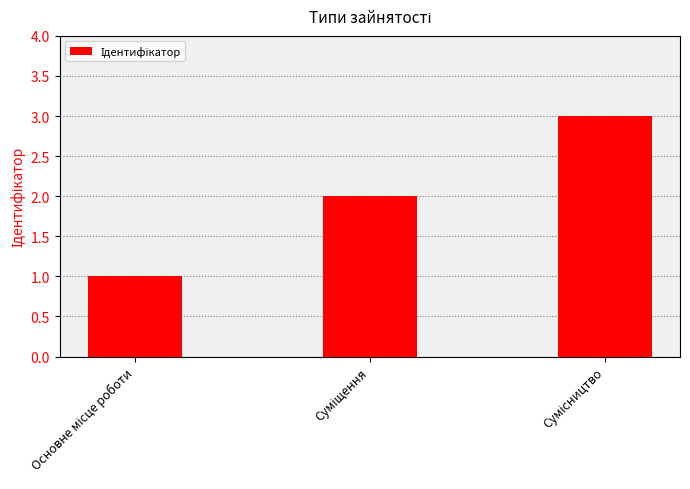

Reading left to right, list all the values displayed in this chart.

1	2	3